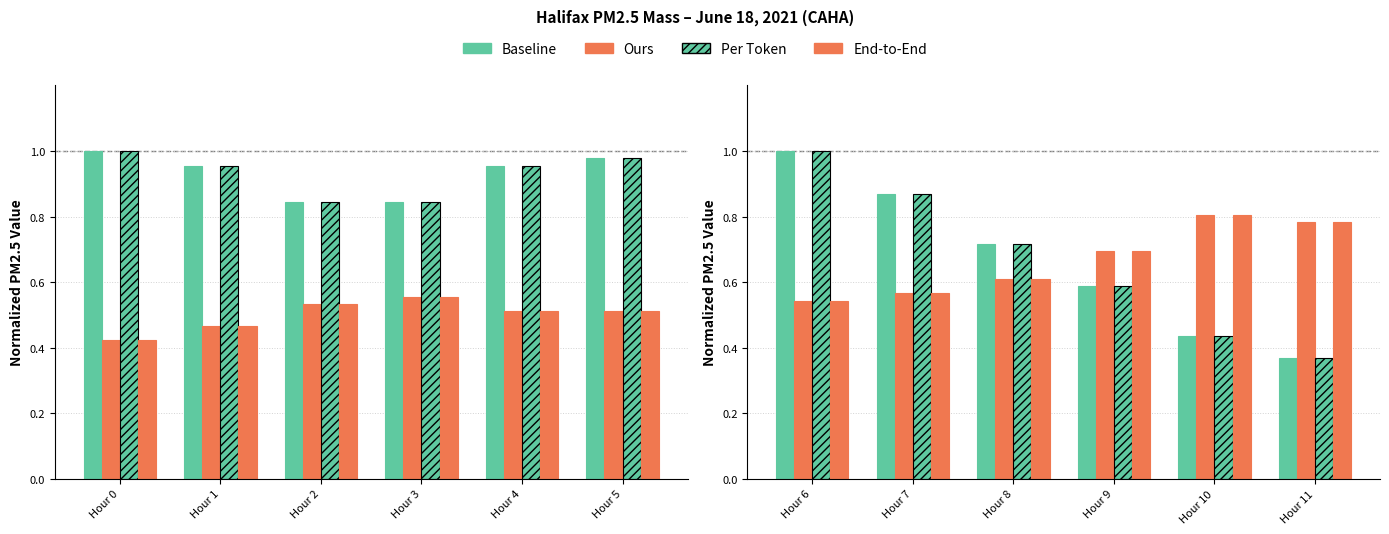

True or false: End-to-End has a value of 0.2 at Hour 8.

False